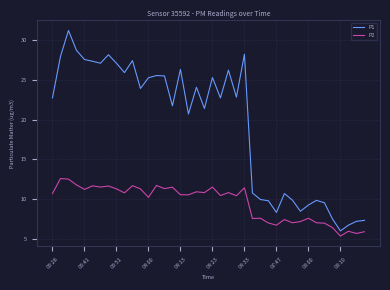

Which series has the largest total across all categories?

P1